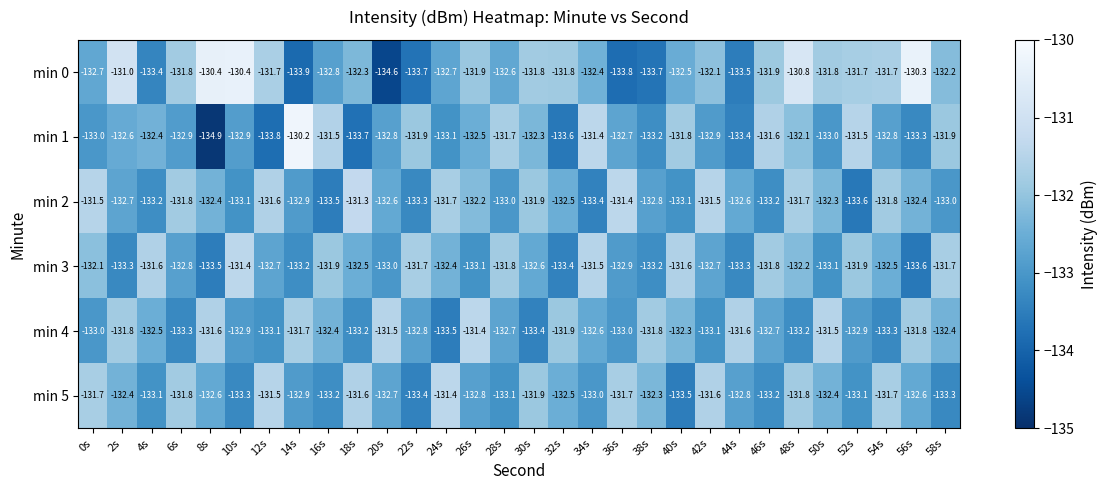

What is the sum of the min 4 values at 4s and 12s?

-265.6